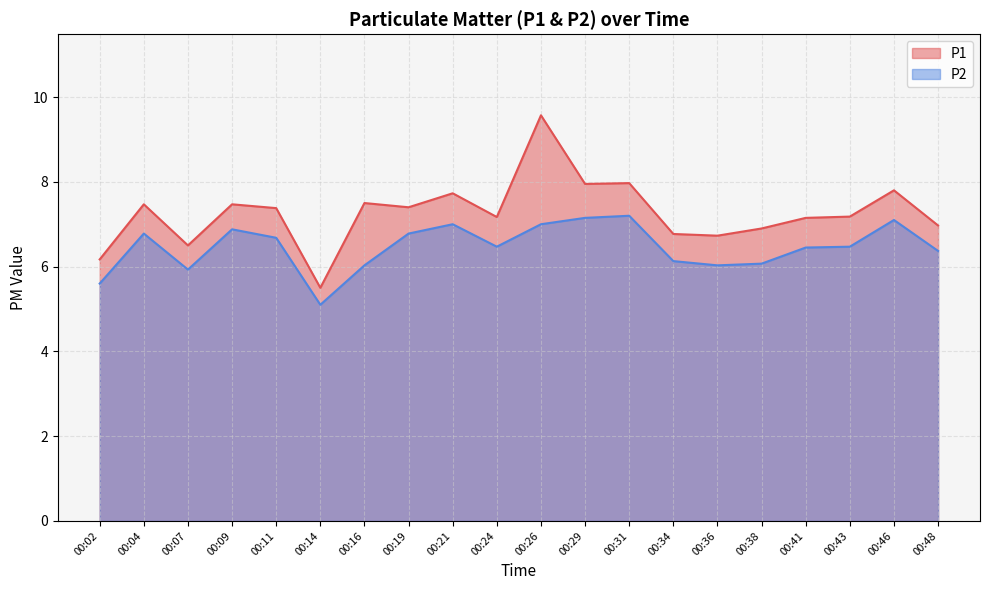

How many data points in P1 are less than 7?

7